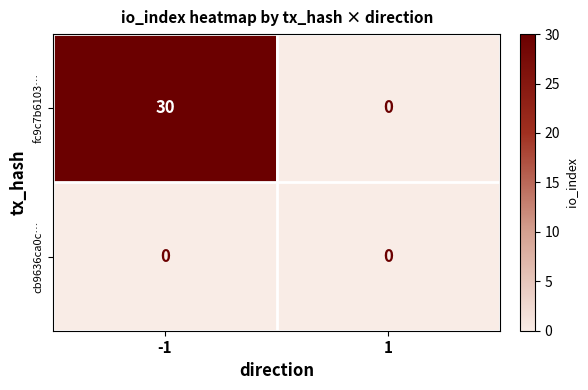

Reading left to right, transcribe all the data shown in this chart.

fc9c7b6103…: -1=30	1=0
cb9636ca0c…: -1=0	1=0